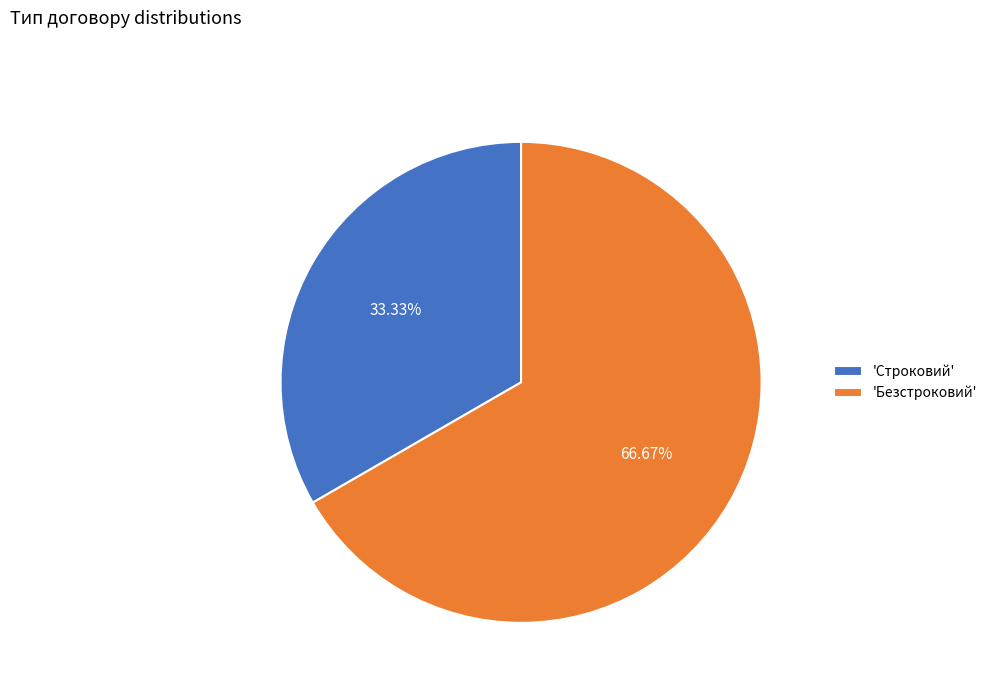

Rank the categories by value from lowest to highest.

'Строковий', 'Безстроковий'